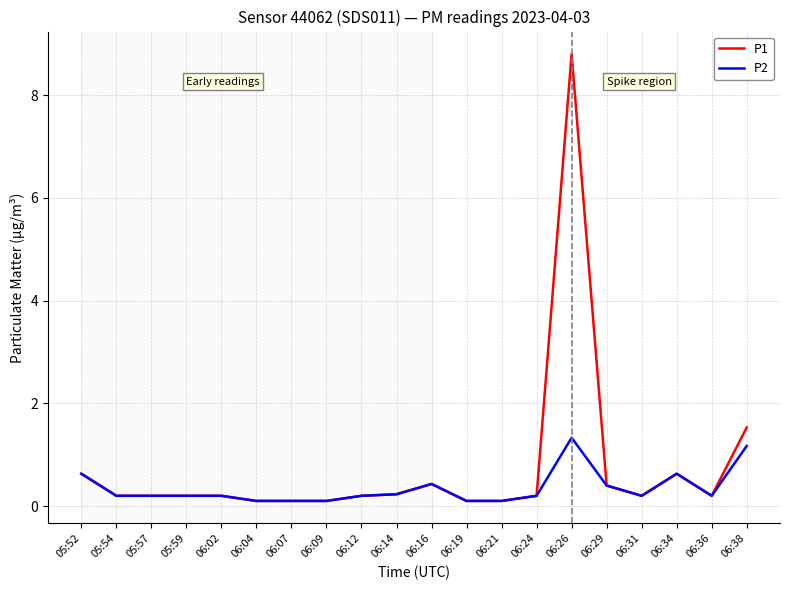

List the series in order of their overall mean, lowest first.

P2, P1